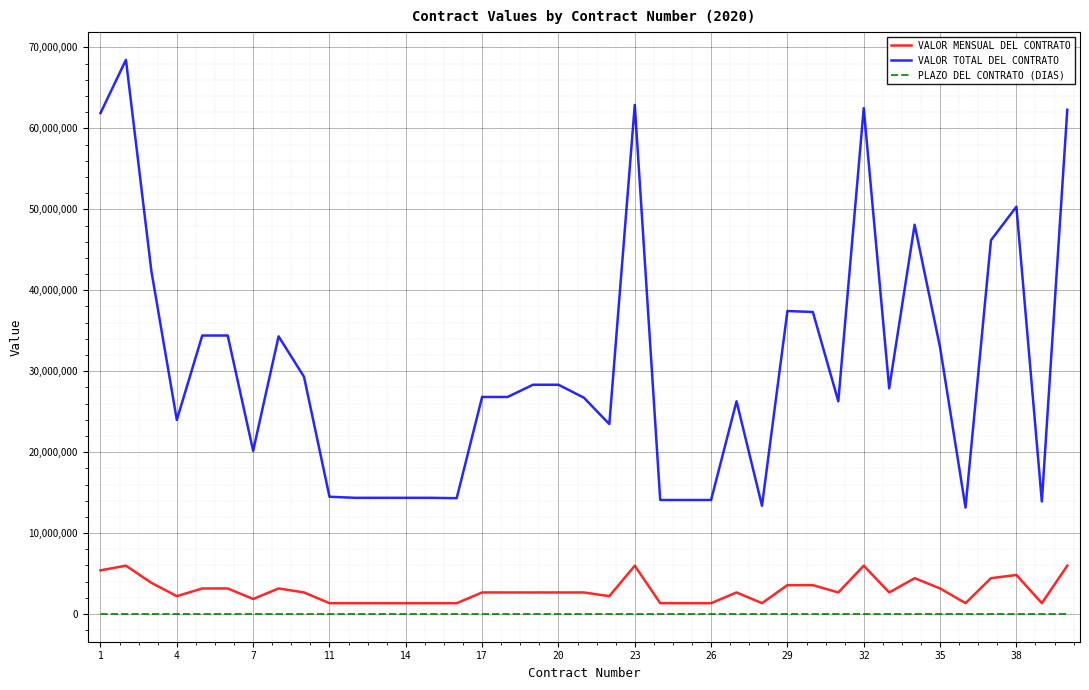

How many values in the VALOR MENSUAL DEL CONTRATO series are below 2663850?

15